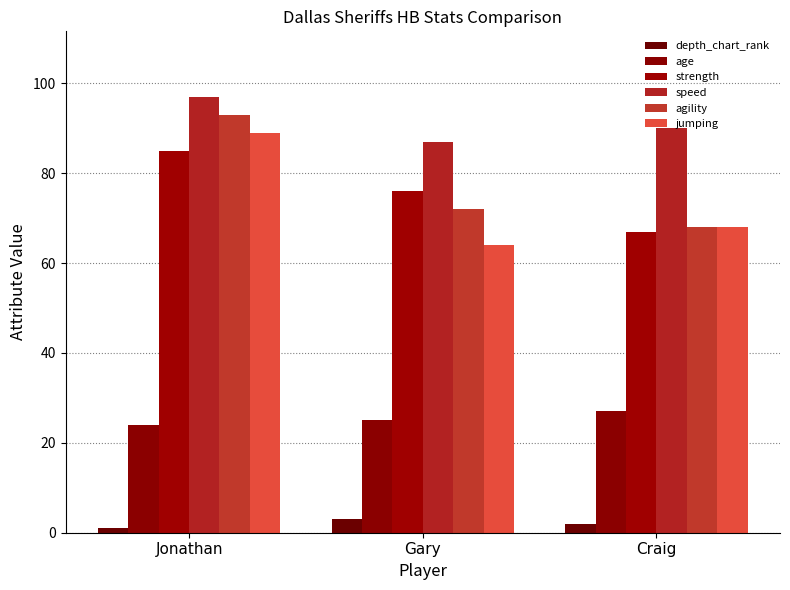

What is the value of the strength bar at the 2nd from the left?

76